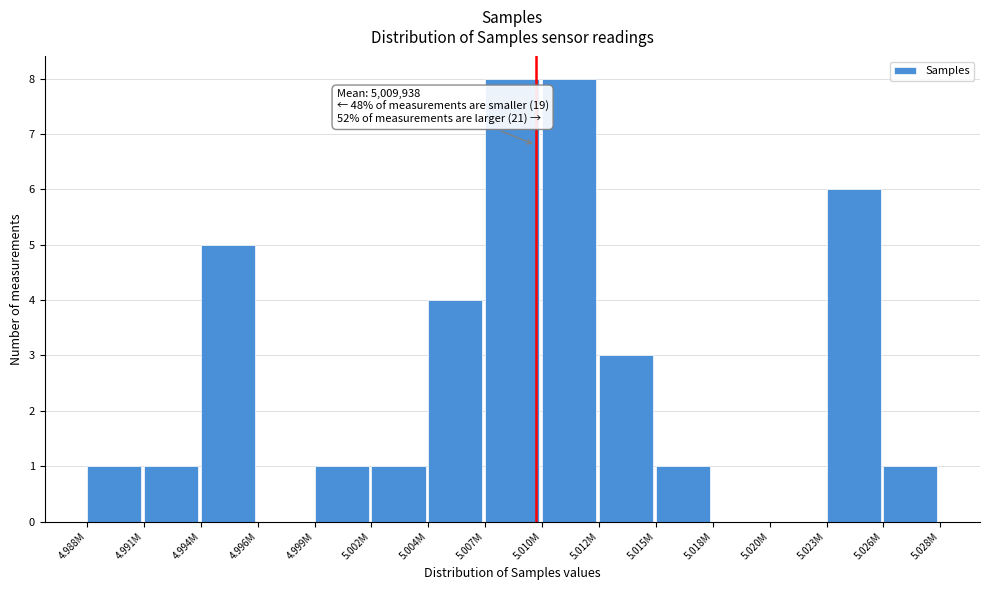

Reading left to right, extract all data points from this chart.

4.988M=1	4.991M=1	4.994M=5	4.996M=0	4.999M=1	5.002M=1	5.004M=4	5.007M=8	5.010M=8	5.012M=3	5.015M=1	5.018M=0	5.020M=0	5.023M=6	5.026M=1